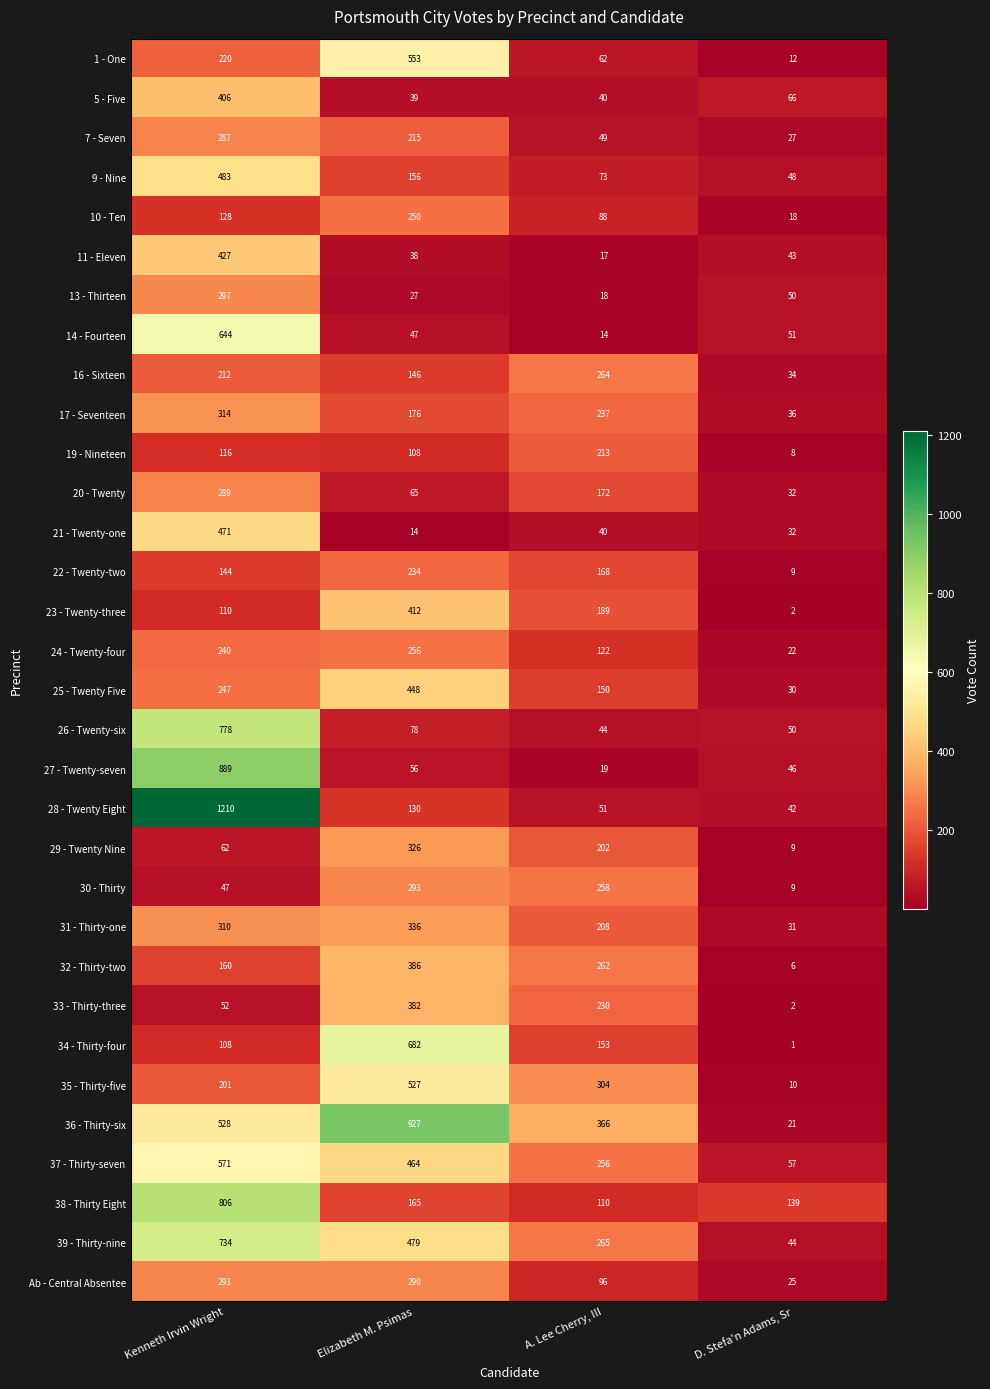

Count the number of data series in this chart.

32